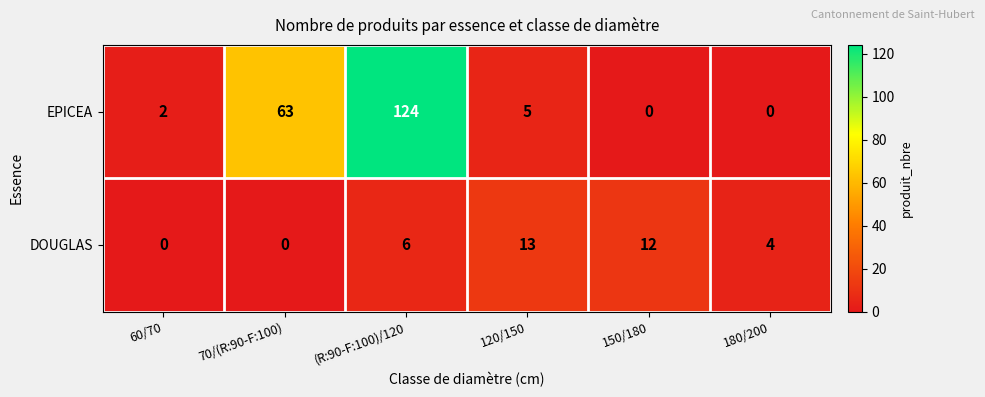

List the series in order of their overall mean, highest first.

EPICEA, DOUGLAS